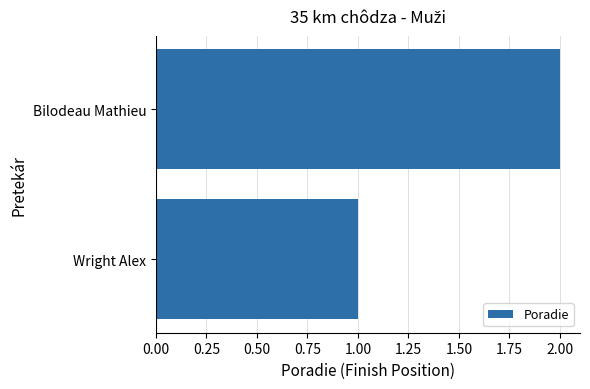

List the labels in order of value, smallest first.

Wright Alex, Bilodeau Mathieu